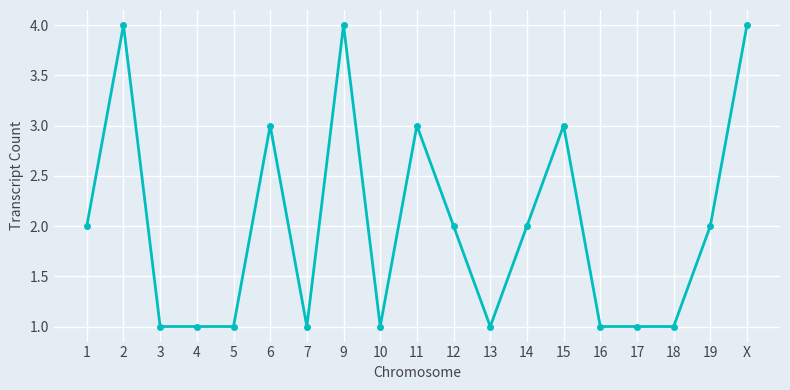

Count the number of categories in the chart.

19